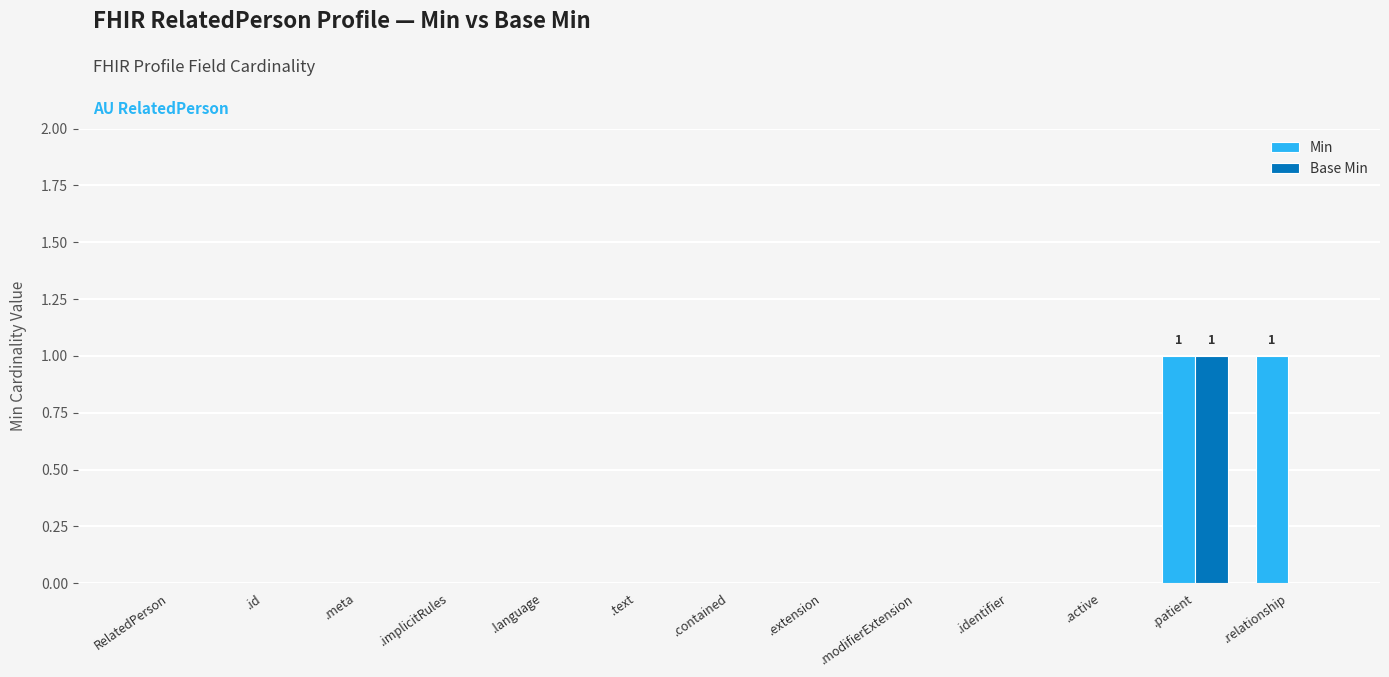

At which category is the sum across all series the highest?

.patient